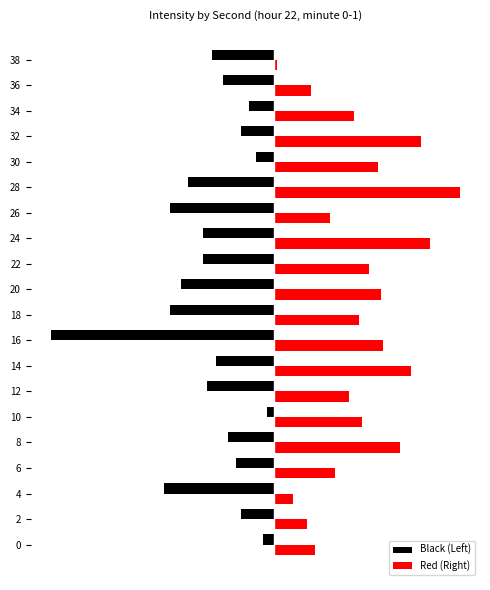

What is the approximate value of Black (Left) at 20?

-9.3